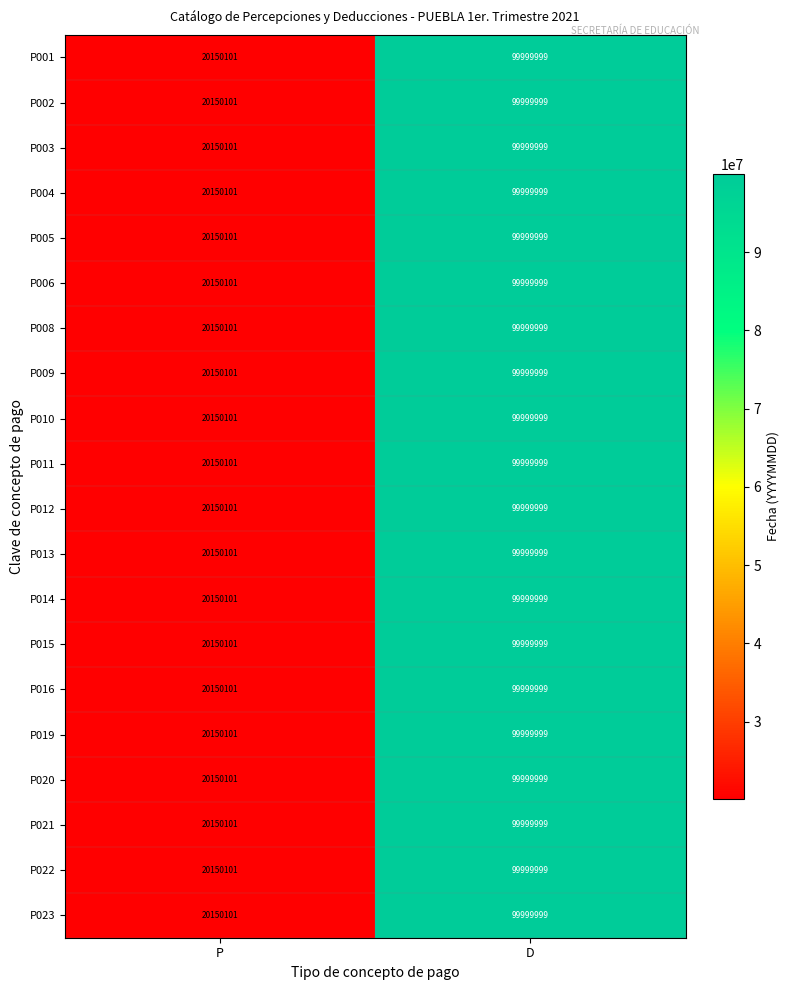

Is the value of P015 at D greater than the value of P023 at P?

Yes